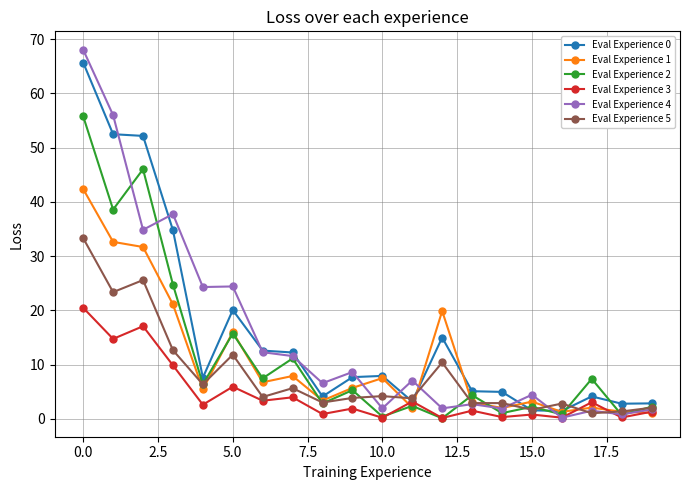

True or false: Eval Experience 5 has more than 0 interior local peaks.

True